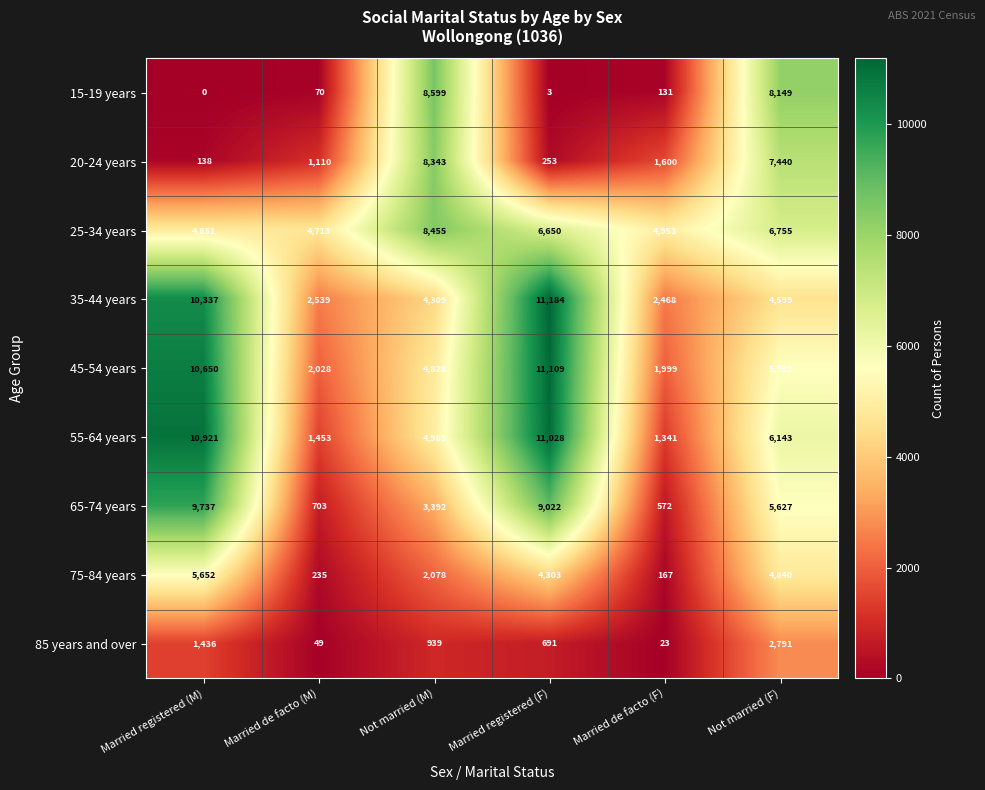

Where does the 25-34 years series first go above 6650?

Not married (M)